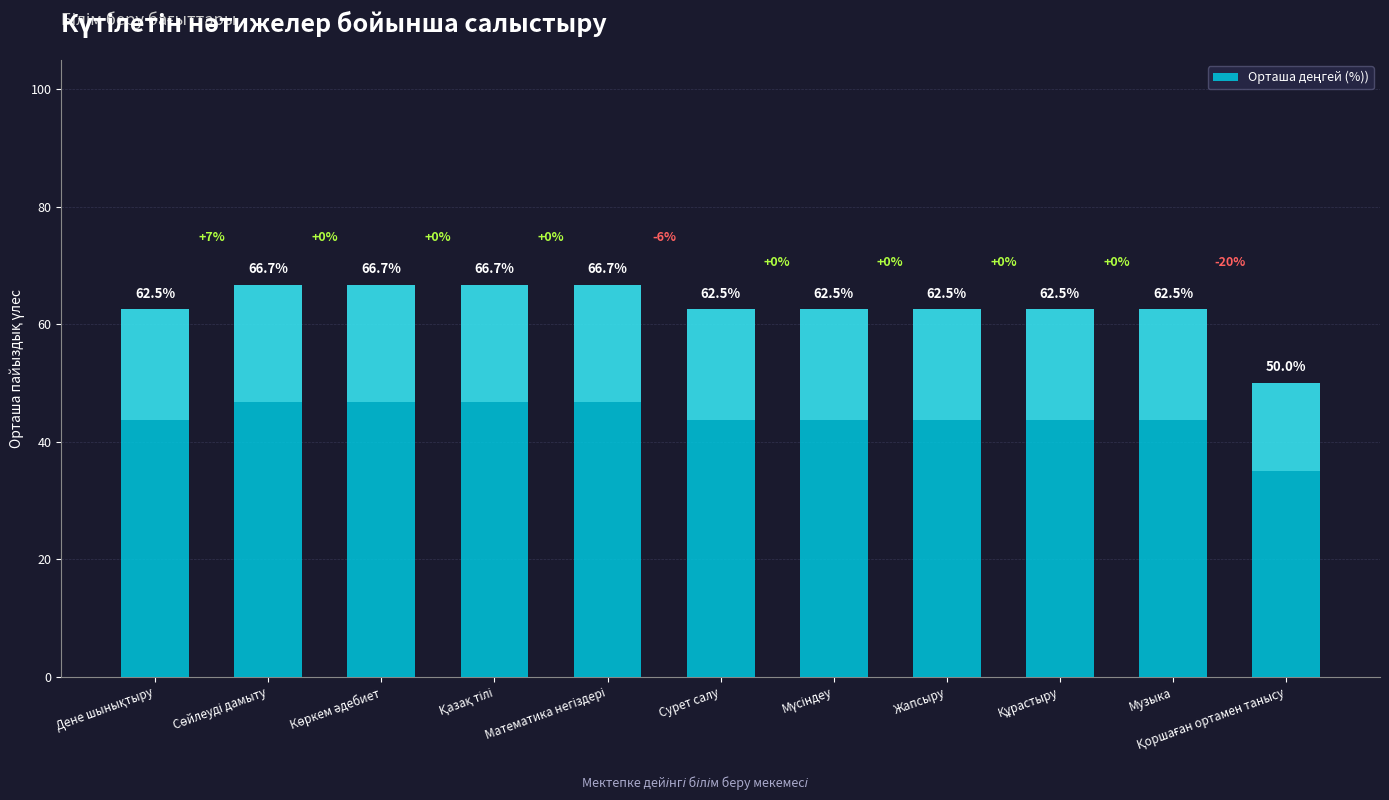

Is it true that the value at Музыка is 17.3?

False